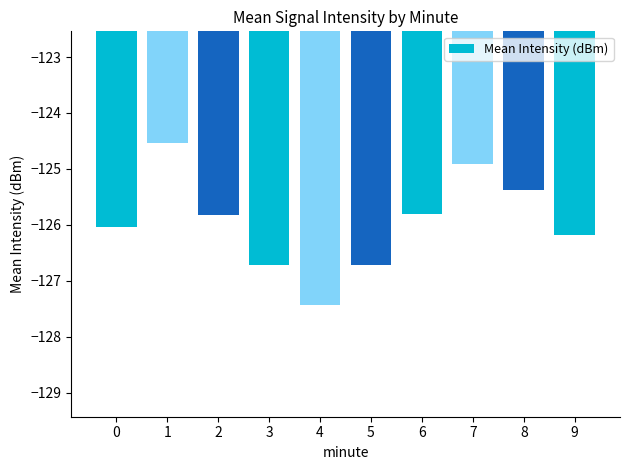

Does the chart contain any negative values?

Yes